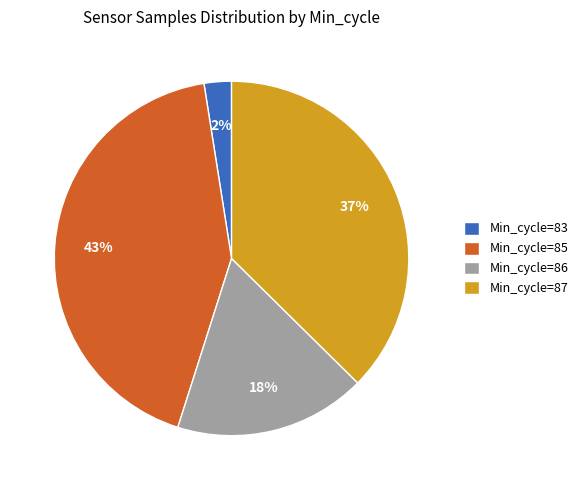

Which category has the smallest portion of the pie?

Min_cycle=83